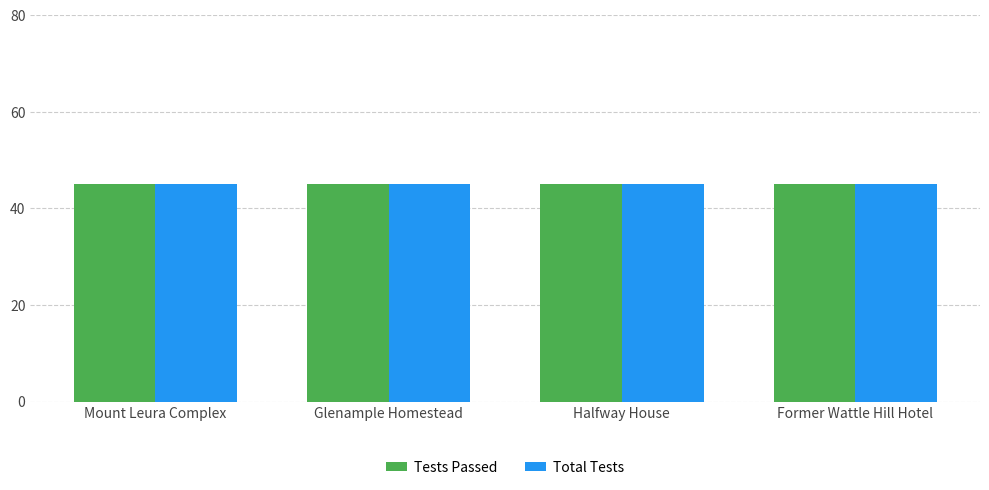

What is the greatest value displayed?

45.0